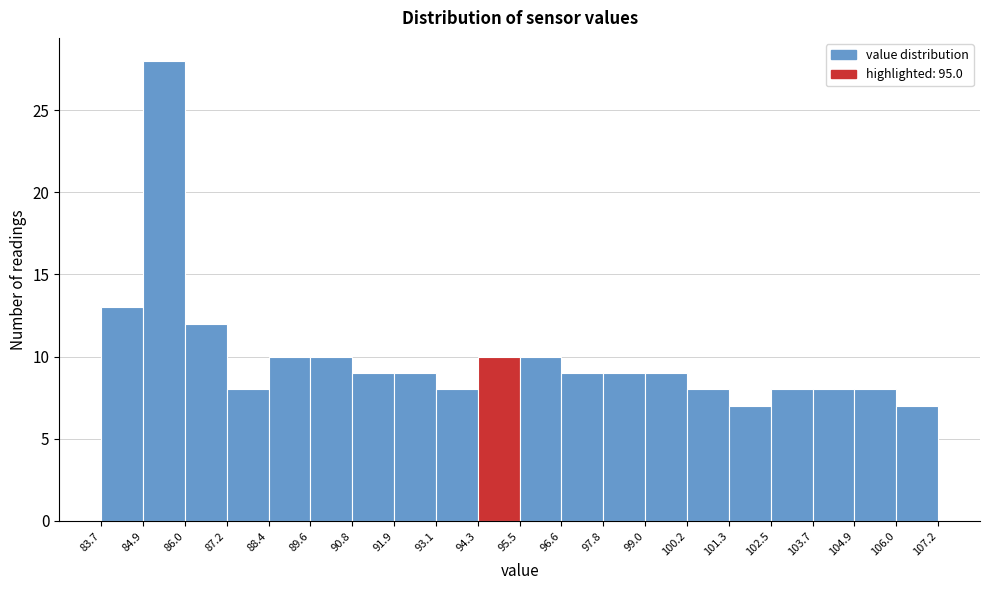

How tall is the bar that spans 104.9 to 106.0 on the x-axis? The values are not printed on the chart, so give them approximately, as read against the axis.

8